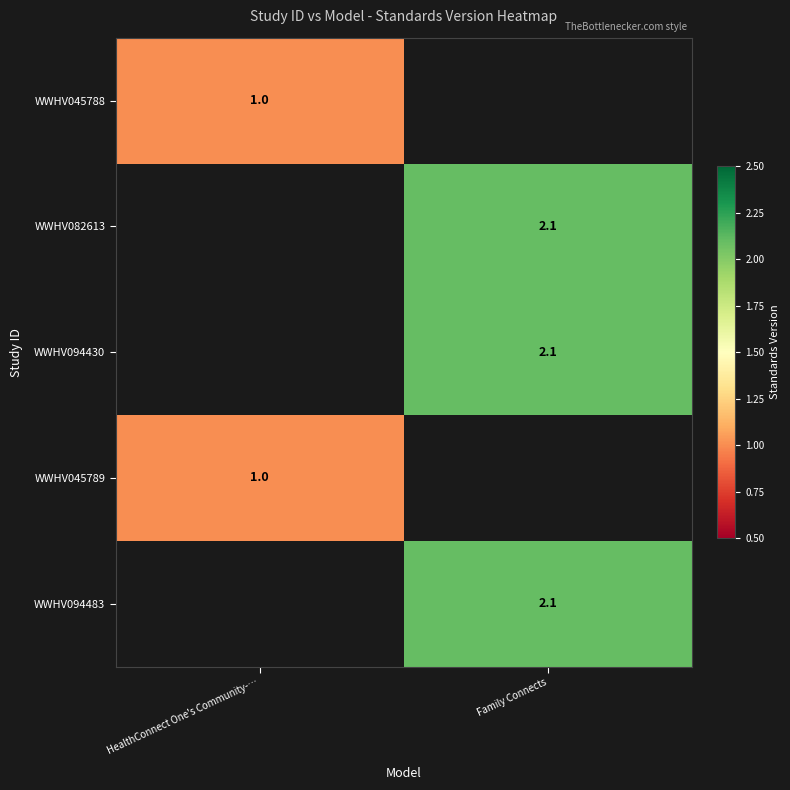

The WWHV045788 series shows 1.0 at HealthConnect One's Community-…. True or false?

True